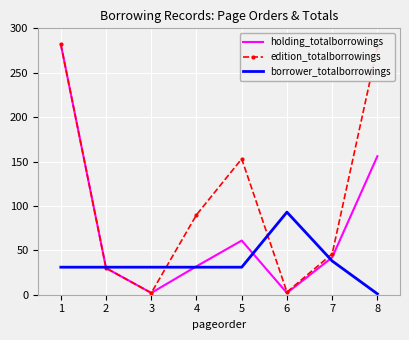

Rank the series by their average value, from highest to lowest.

edition_totalborrowings, holding_totalborrowings, borrower_totalborrowings